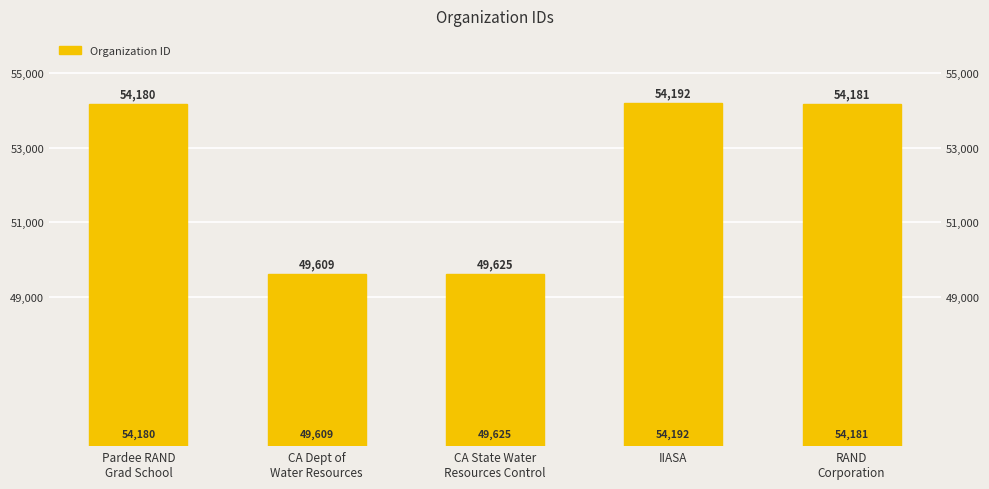

Rank the categories by value from lowest to highest.

CA Dept of
Water Resources, CA State Water
Resources Control, Pardee RAND
Grad School, RAND
Corporation, IIASA